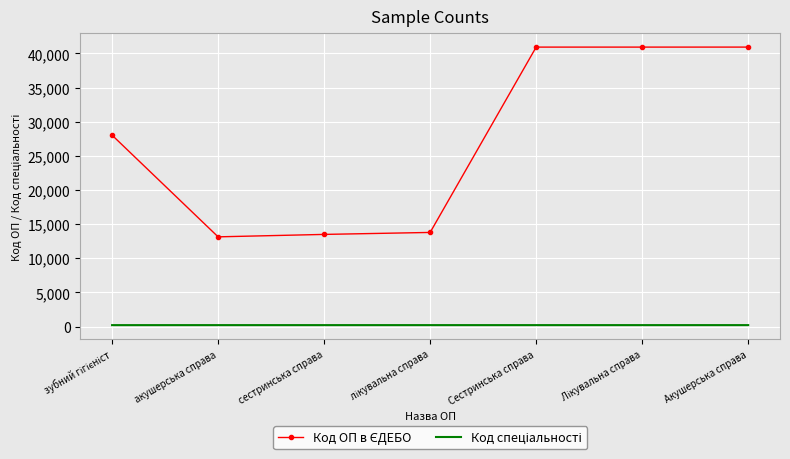

What is the maximum value shown in the chart?

40924